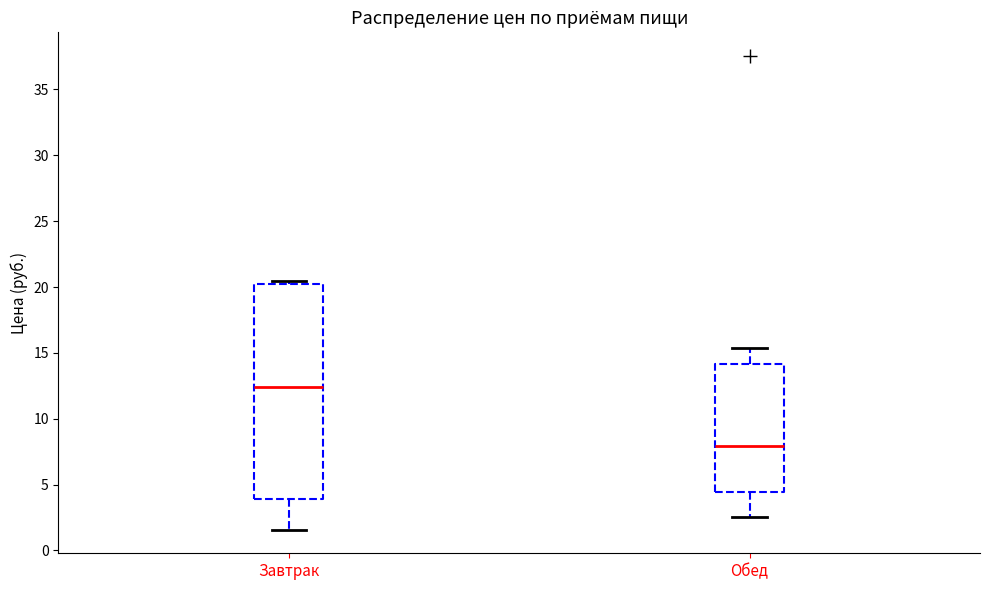

Which box has the lowest median line?

Обед